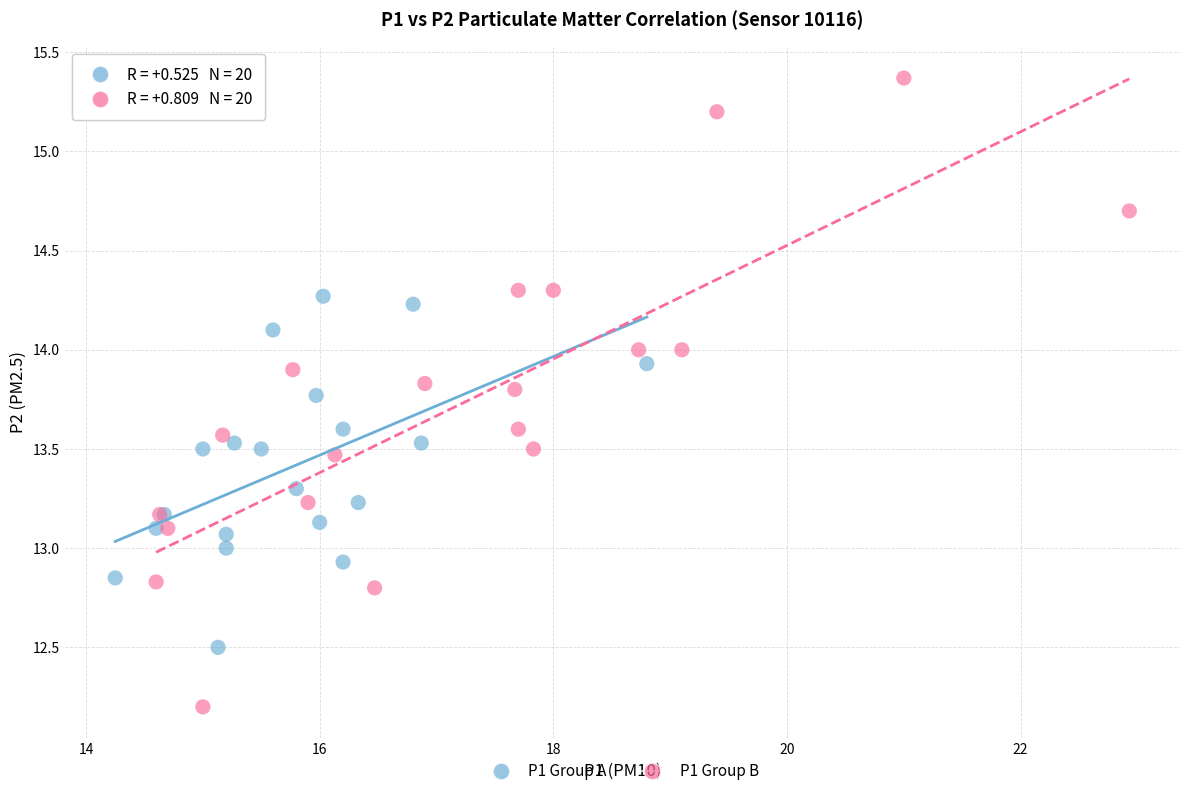

Which series reaches the minimum Y coordinate?

P1 Group B